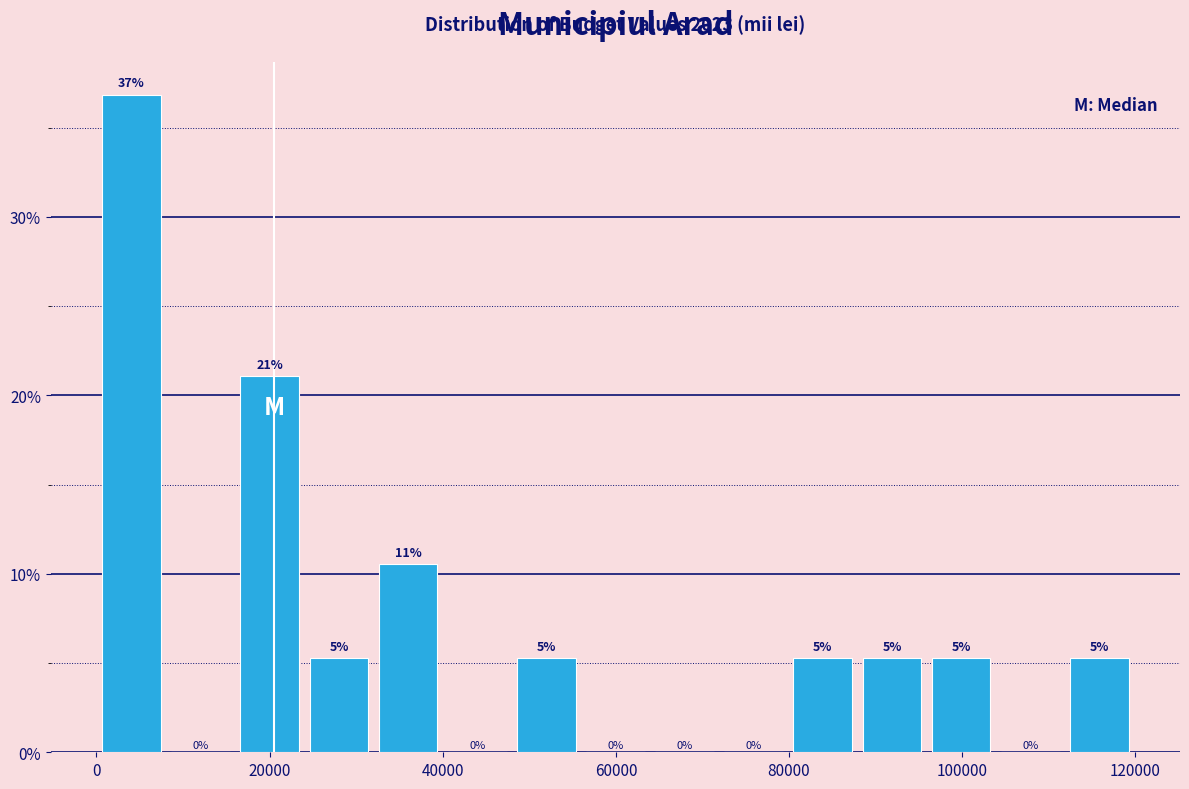

Read against the x-axis, roughly where is the centre of the tallest bar?

4000